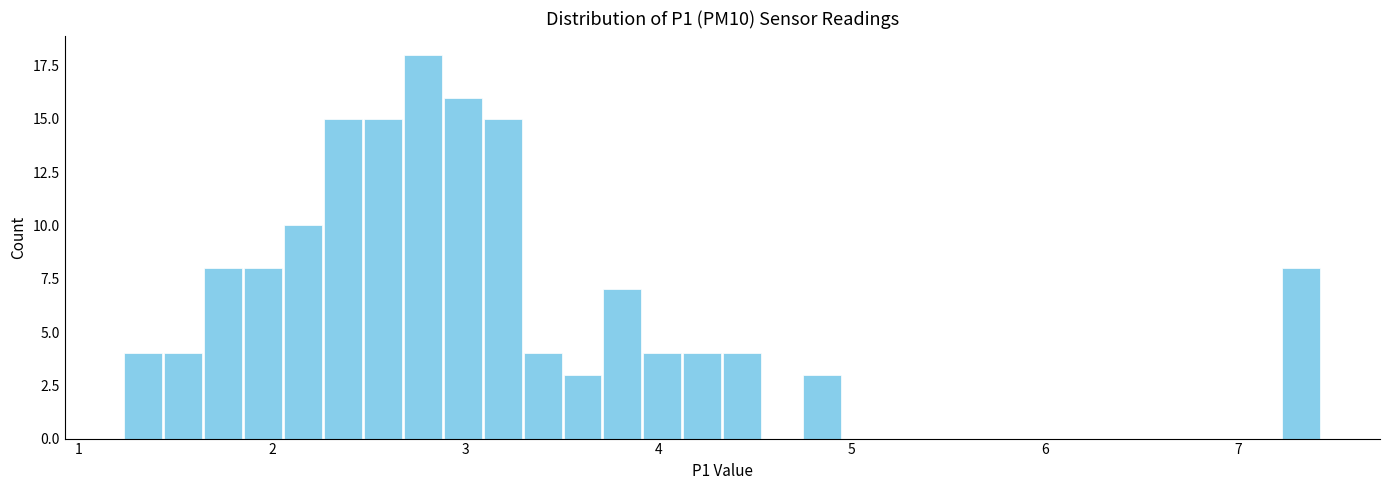

Around what value on the x-axis is the tallest bar? Give the approximate position of its centre, as read against the axis.

2.8